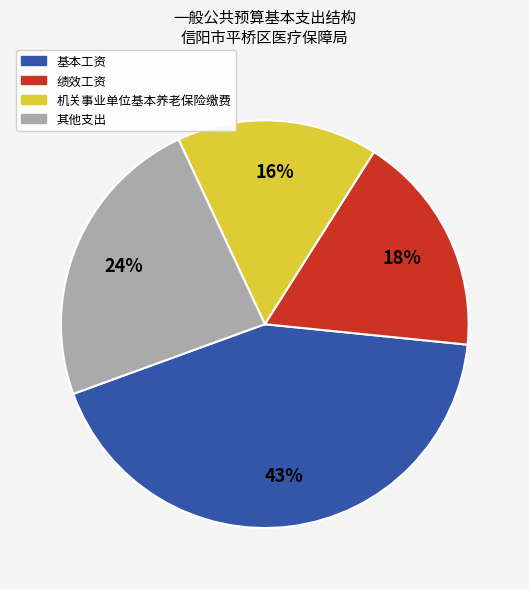

Is there any slice that represents more than half of the pie?

No